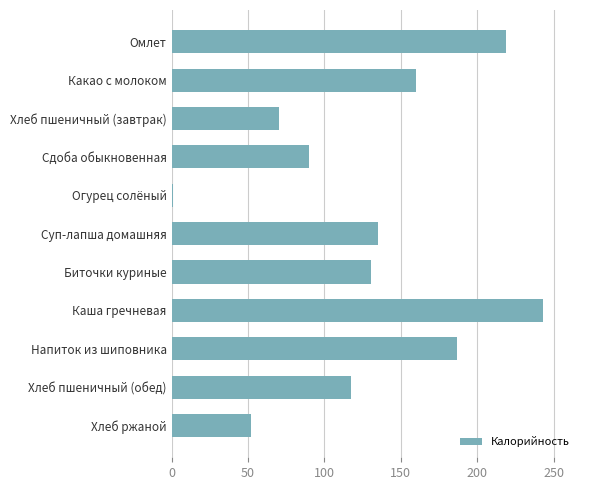

How many bars are there in total?

11